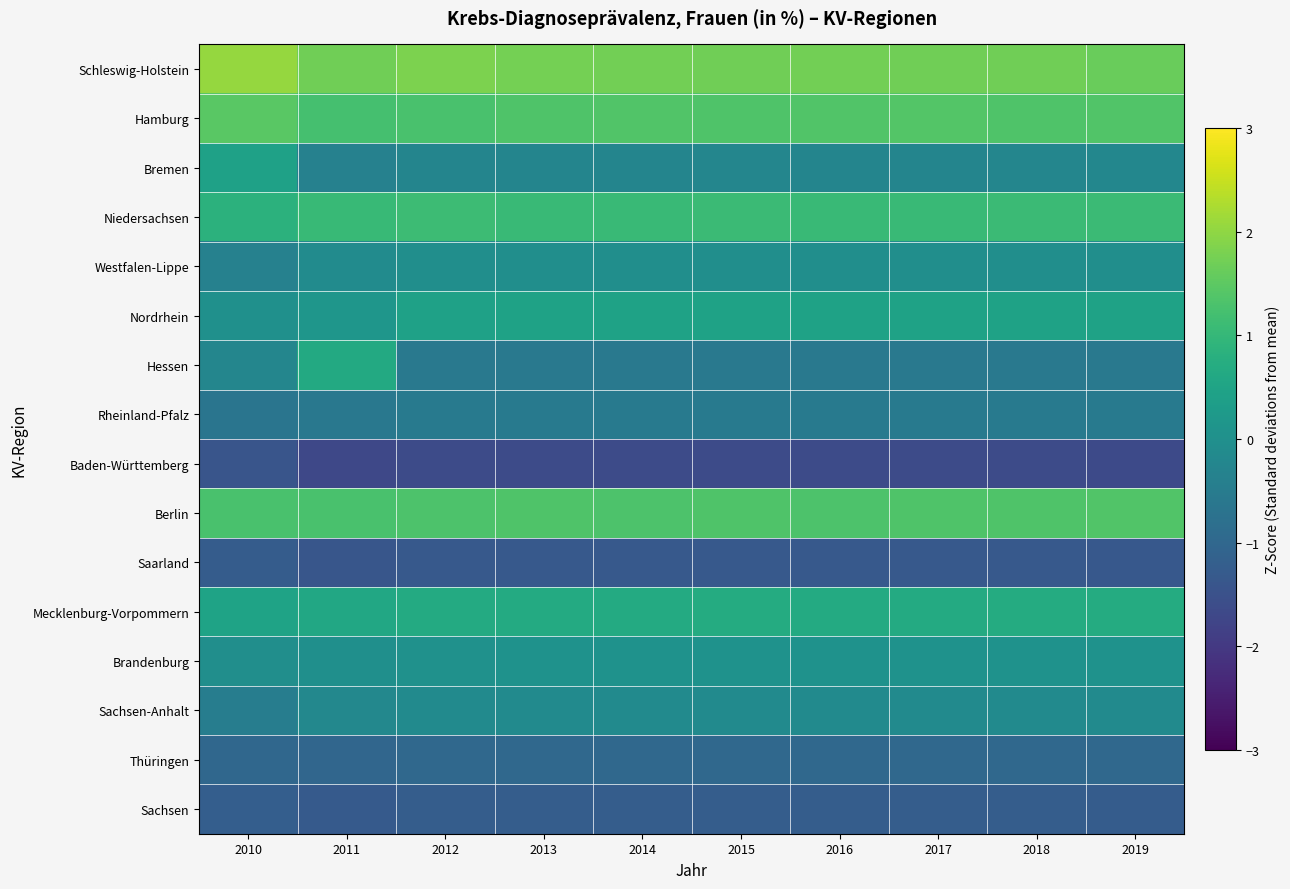

Reading right to left, list all the values displayed in this chart.

Schleswig-Holstein: 2019=1.6	2018=1.7	2017=1.7	2016=1.7	2015=1.7	2014=1.7	2013=1.7	2012=1.8	2011=1.7	2010=2.0
Hamburg: 2019=1.4	2018=1.3	2017=1.4	2016=1.4	2015=1.3	2014=1.4	2013=1.3	2012=1.3	2011=1.2	2010=1.5
Bremen: 2019=-0.2	2018=-0.3	2017=-0.3	2016=-0.3	2015=-0.3	2014=-0.3	2013=-0.3	2012=-0.3	2011=-0.4	2010=0.4
Niedersachsen: 2019=1.1	2018=1.1	2017=1.1	2016=1.1	2015=1.1	2014=1.1	2013=1.1	2012=1.1	2011=1.0	2010=0.9
Westfalen-Lippe: 2019=-0.0	2018=-0.0	2017=-0.0	2016=-0.0	2015=-0.0	2014=-0.0	2013=-0.0	2012=-0.0	2011=-0.1	2010=-0.4
Nordrhein: 2019=0.5	2018=0.5	2017=0.5	2016=0.4	2015=0.5	2014=0.4	2013=0.5	2012=0.4	2011=0.2	2010=0.0
Hessen: 2019=-0.6	2018=-0.6	2017=-0.6	2016=-0.6	2015=-0.6	2014=-0.6	2013=-0.6	2012=-0.6	2011=0.6	2010=-0.2
Rheinland-Pfalz: 2019=-0.5	2018=-0.5	2017=-0.5	2016=-0.5	2015=-0.5	2014=-0.5	2013=-0.5	2012=-0.5	2011=-0.6	2010=-0.7
Baden-Württemberg: 2019=-1.7	2018=-1.6	2017=-1.6	2016=-1.6	2015=-1.6	2014=-1.6	2013=-1.6	2012=-1.6	2011=-1.7	2010=-1.4
Berlin: 2019=1.4	2018=1.3	2017=1.3	2016=1.3	2015=1.3	2014=1.3	2013=1.3	2012=1.3	2011=1.3	2010=1.3
Saarland: 2019=-1.3	2018=-1.3	2017=-1.3	2016=-1.3	2015=-1.3	2014=-1.3	2013=-1.3	2012=-1.3	2011=-1.4	2010=-1.3
Mecklenburg-Vorpommern: 2019=0.7	2018=0.7	2017=0.7	2016=0.7	2015=0.7	2014=0.7	2013=0.7	2012=0.7	2011=0.6	2010=0.5
Brandenburg: 2019=0.1	2018=0.1	2017=0.1	2016=0.0	2015=0.1	2014=0.0	2013=0.1	2012=0.0	2011=-0.0	2010=-0.0
Sachsen-Anhalt: 2019=-0.1	2018=-0.1	2017=-0.1	2016=-0.1	2015=-0.1	2014=-0.1	2013=-0.1	2012=-0.1	2011=-0.2	2010=-0.4
Thüringen: 2019=-1.0	2018=-1.0	2017=-1.0	2016=-1.0	2015=-1.0	2014=-1.0	2013=-1.0	2012=-1.0	2011=-1.0	2010=-1.0
Sachsen: 2019=-1.2	2018=-1.2	2017=-1.2	2016=-1.2	2015=-1.2	2014=-1.2	2013=-1.2	2012=-1.2	2011=-1.3	2010=-1.2